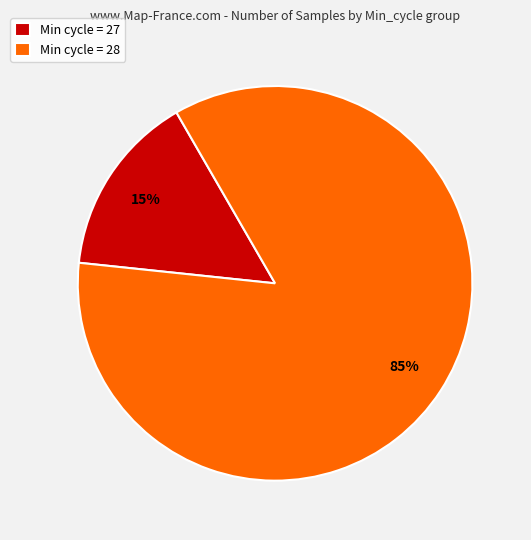

Which slice is the largest?

Min cycle = 28